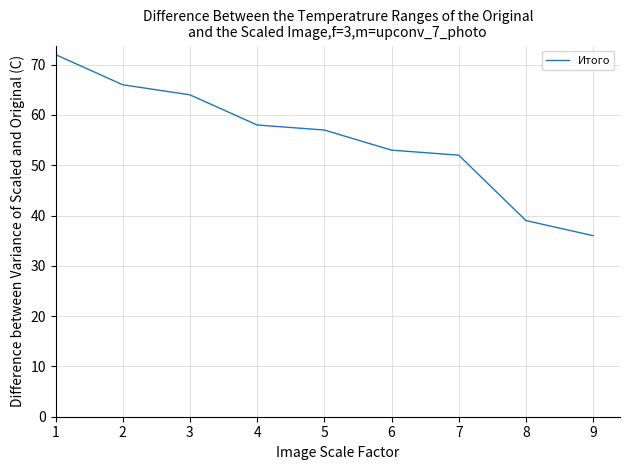

Reading right to left, transcribe all the data shown in this chart.

36	39	52	53	57	58	64	66	72